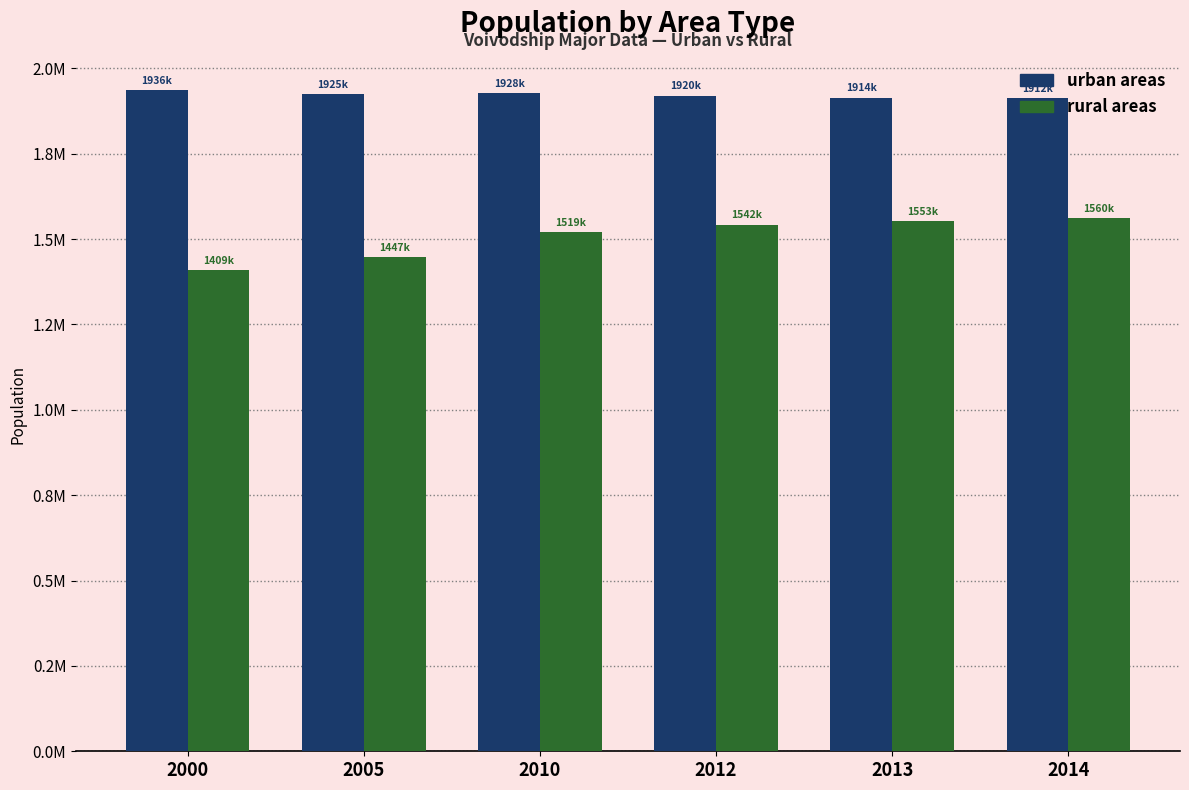

The urban areas series shows 3108651 at 2013. True or false?

False